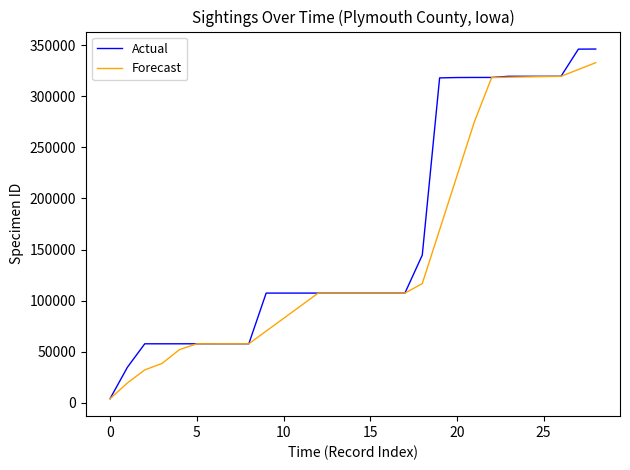

What is the average value of the Forecast series?

148494.5